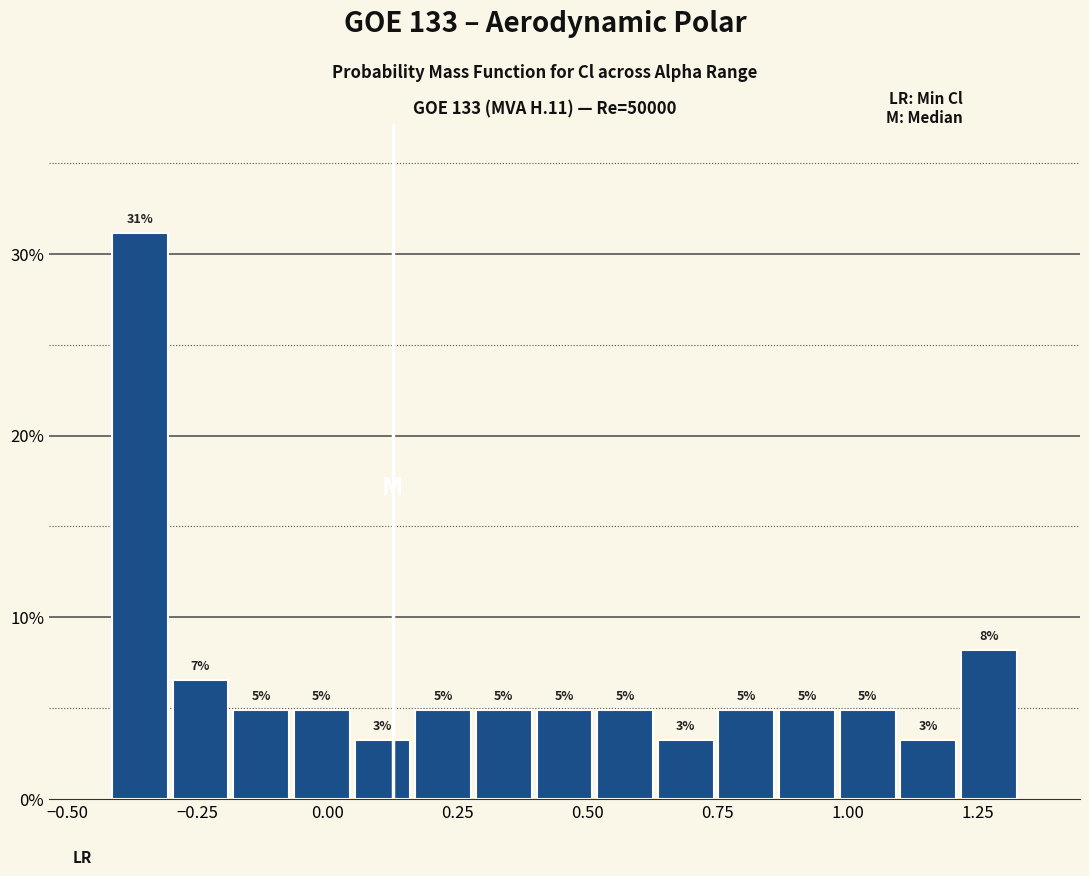

Read against the x-axis, roughly where is the centre of the tallest bar?

-0.35